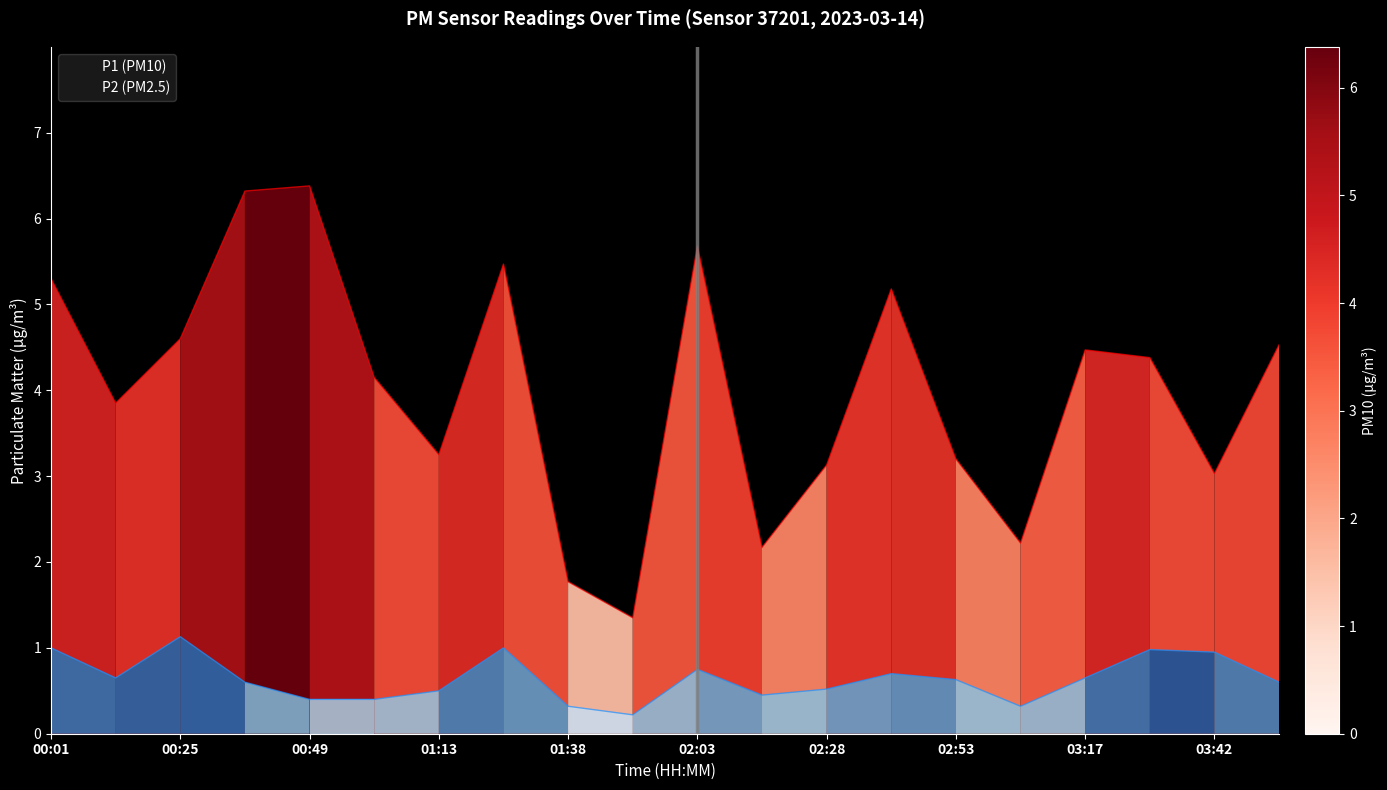

Where is P1 nearest to the value 3?

03:42